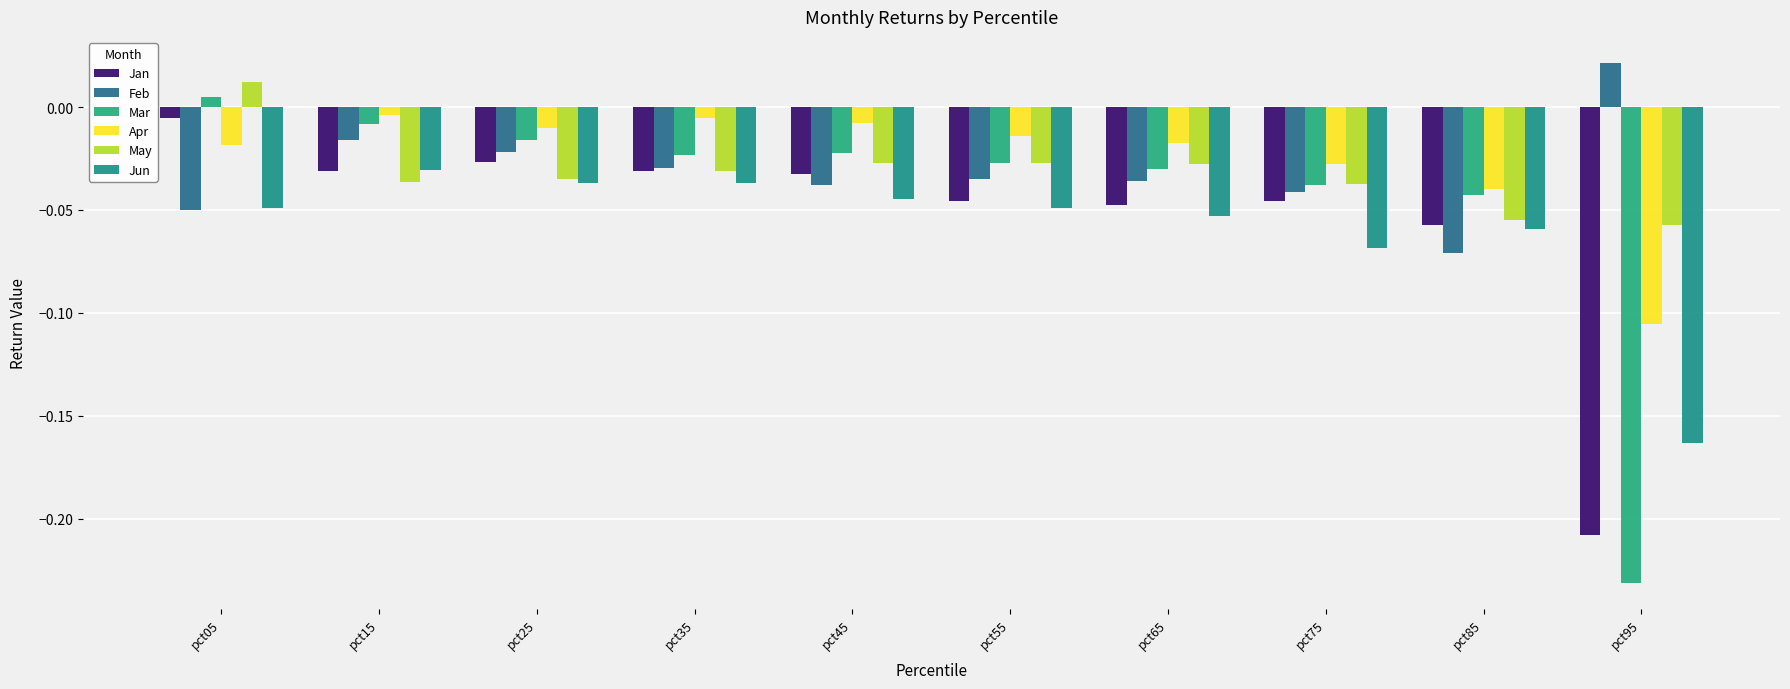

How many bars are there in total?

60